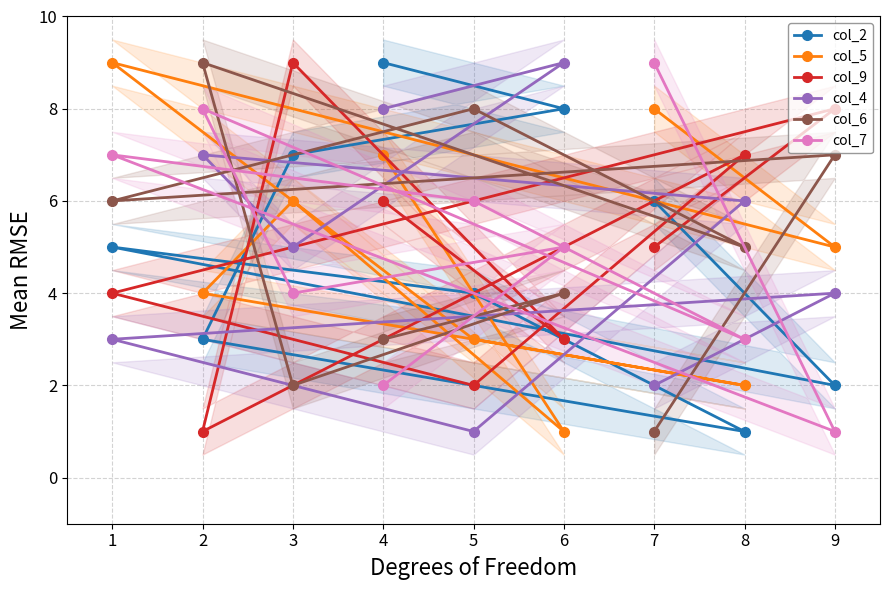

What value does the col_9 series have at 4?

6